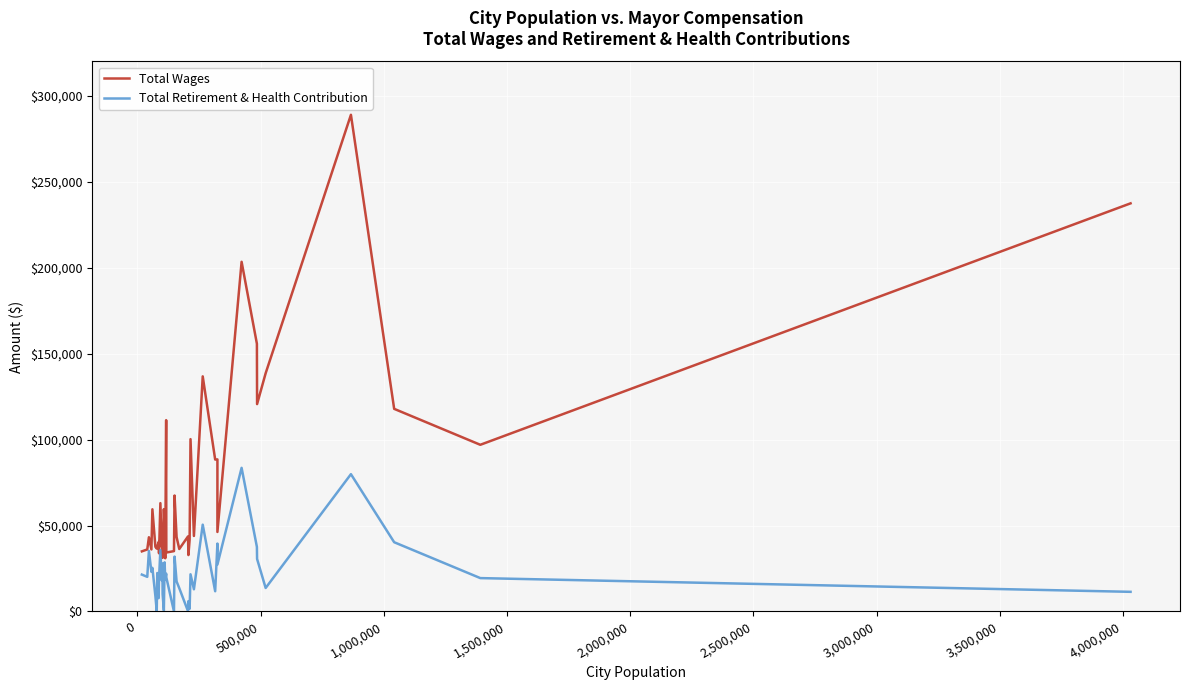

Reading left to right, what are all the values shown in this chart?

Total Wages: 34973.0	36074.0	43176.0	36078.0	59447.0	37614.0	36571.0	37555.0	40392.0	33837.0	63017.0	37548.0	49175.0	31189.0	59526.0	50199.0	30950.0	111303.0	34300.0	35110.0	67464.0	43291.0	36340.0	43673.0	32814.0	41763.0	100255.0	43927.0	136785.0	88384.0	88487.0	46257.0	203442.0	155756.0	120651.0	138600.0	288964.0	117885.0	96974.0	237453.0
Total Retirement & Health Contribution: 21449.0	20147.0	35214.0	23065.0	25375.0	8949.0	212.0	22387.0	7741.0	19178.0	35702.7	18027.0	27920.0	9957.0	550.0	28578.0	18481.0	21995.0	19816.0	0.0	31916.0	17465.0	13561.0	157.0	5996.0	1566.0	21631.0	12906.0	50494.0	11763.0	39502.0	27300.0	83560.0	37560.0	30561.0	13668.0	79880.0	40284.0	19411.0	11424.0